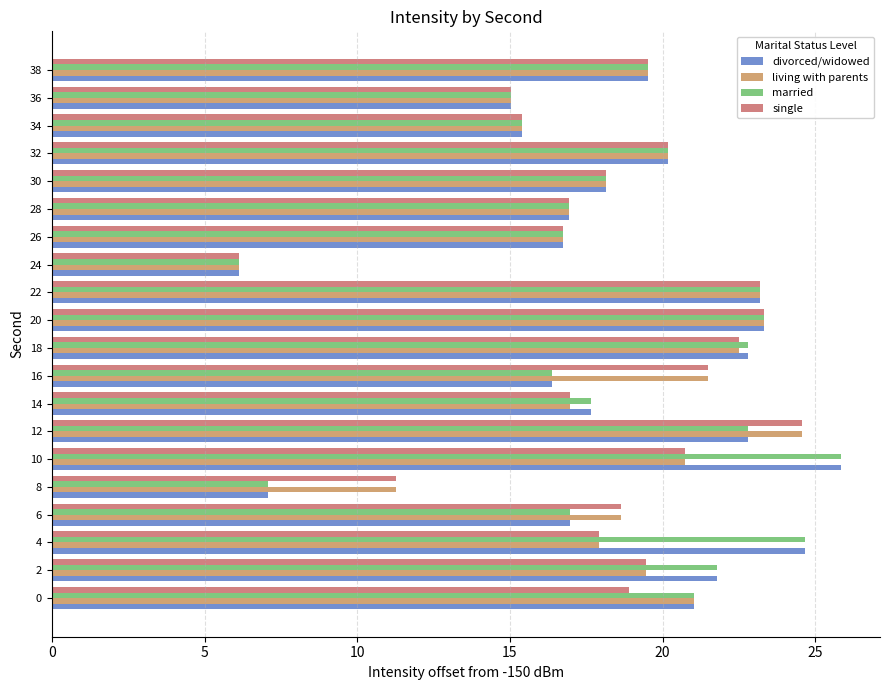

What is the highest value of the single series?

24.6